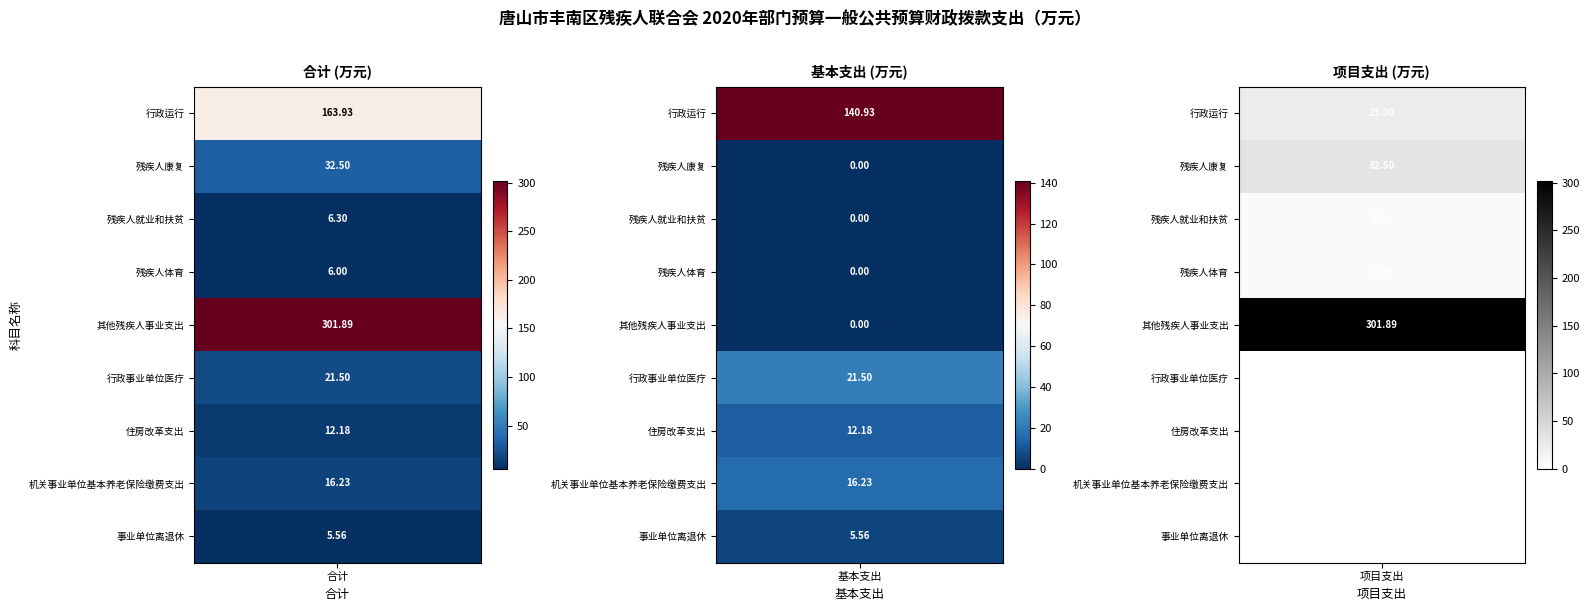

Which has a higher value, 2 or 1?

1